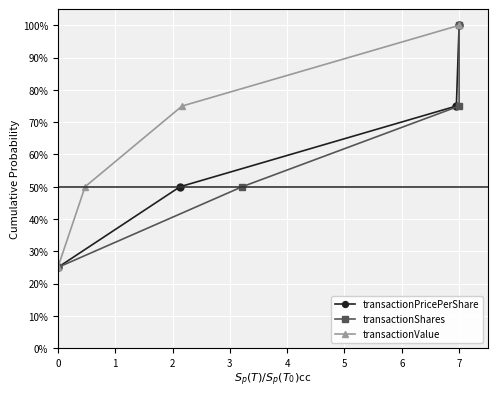

What is the difference between the maximum and minimum values in the transactionValue series?

75